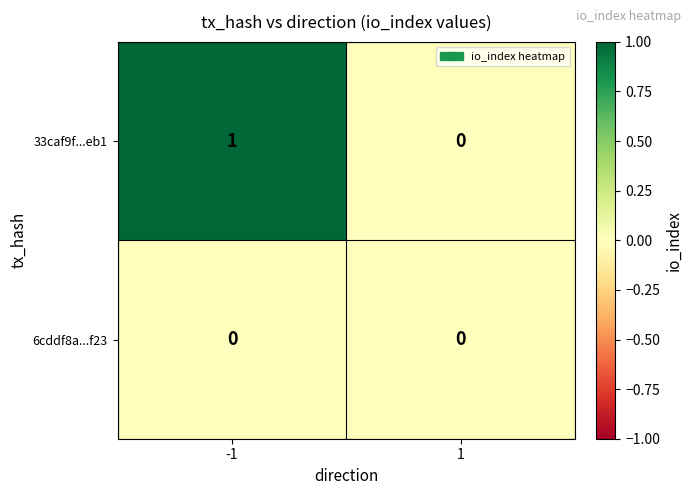

What is the spread (max minus min) of values at -1?

1